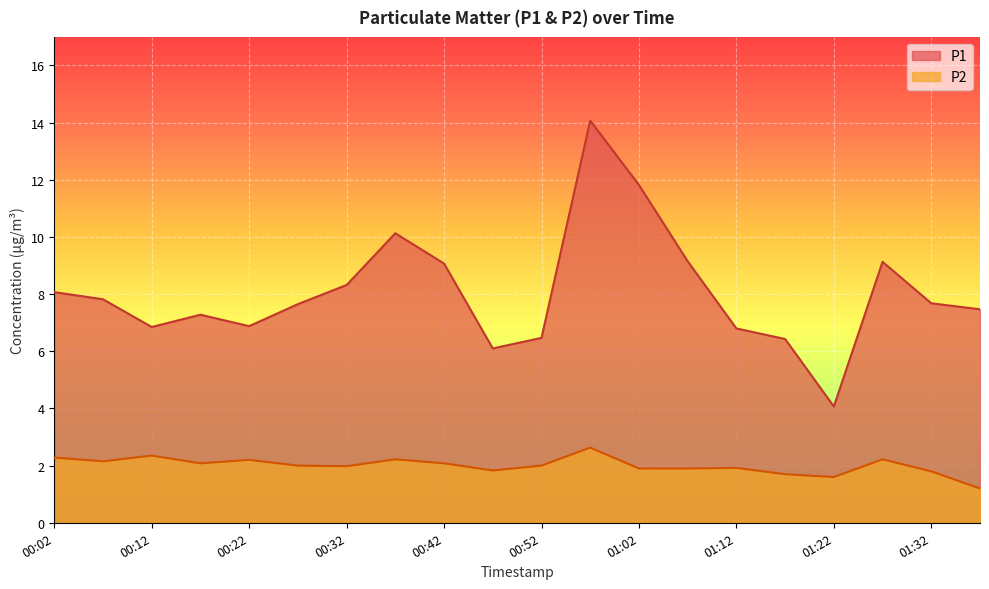

Reading left to right, transcribe all the data shown in this chart.

P1: 8.1	7.8	6.8	7.3	6.9	7.7	8.3	10.1	9.1	6.1	6.5	14.1	11.8	9.2	6.8	6.4	4.1	9.1	7.7	7.5
P2: 2.3	2.1	2.4	2.1	2.2	2.0	2.0	2.2	2.1	1.8	2.0	2.6	1.9	1.9	1.9	1.7	1.6	2.2	1.8	1.2